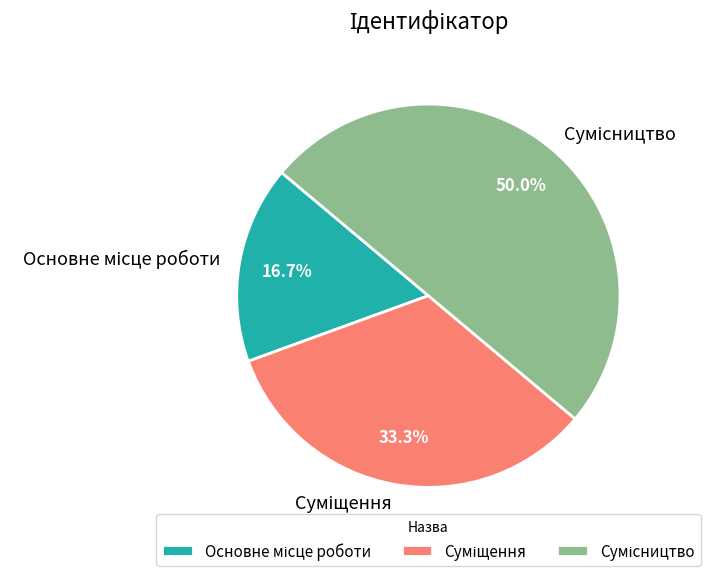

Is Суміщення the majority of the pie?

No